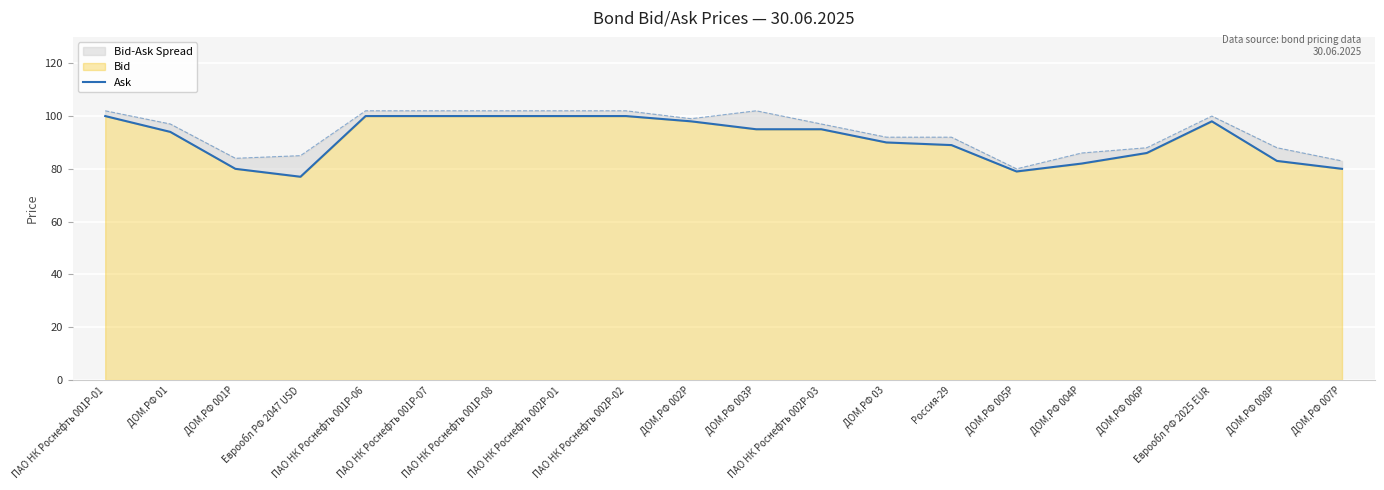

Where is the first local minimum?

Еврообл РФ 2047 USD